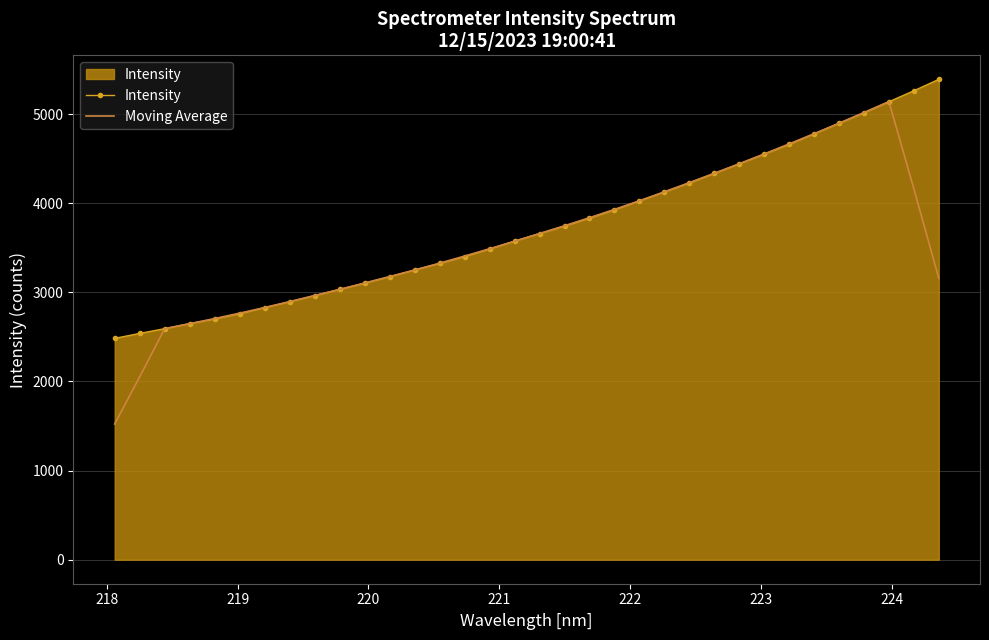

Which series has the largest range (max minus min)?

Moving Average